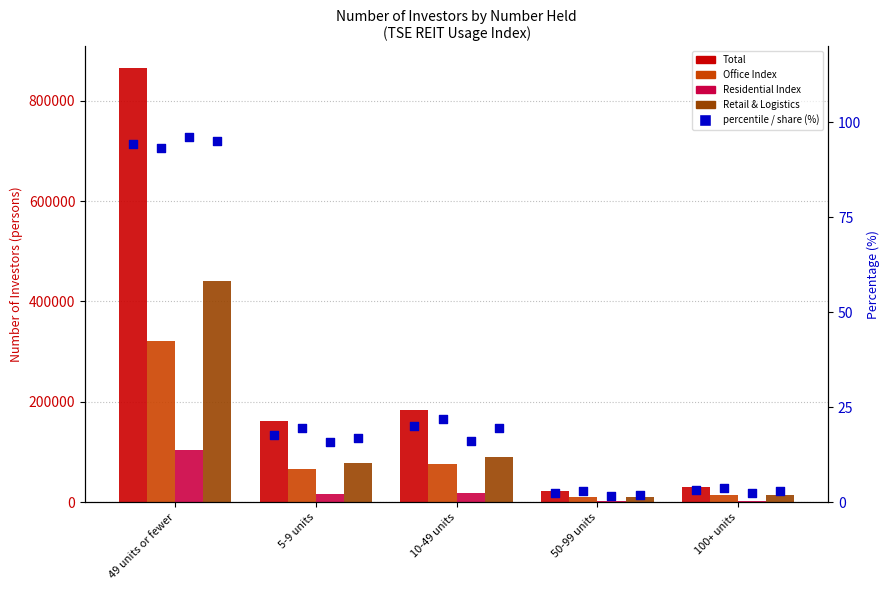

Which series has the largest total across all categories?

Total